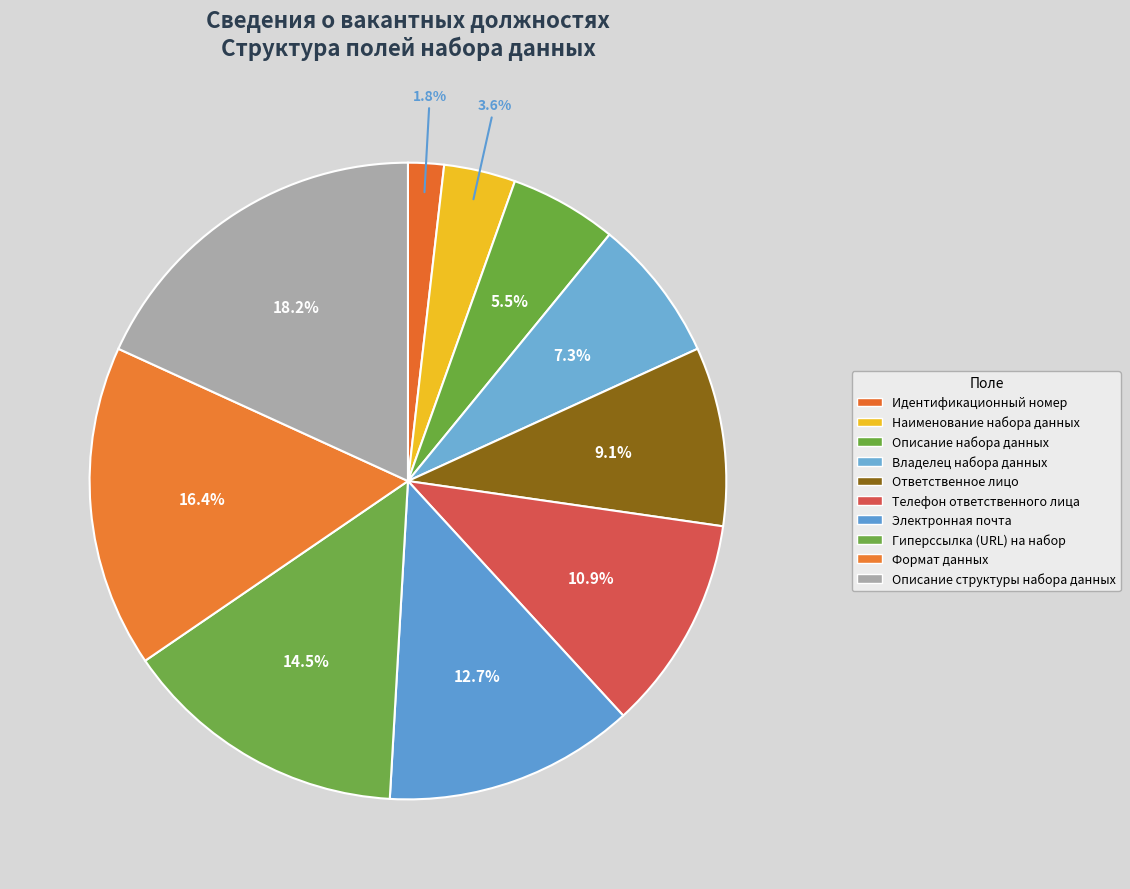

To the nearest percent, what is the average slice percentage?

10%